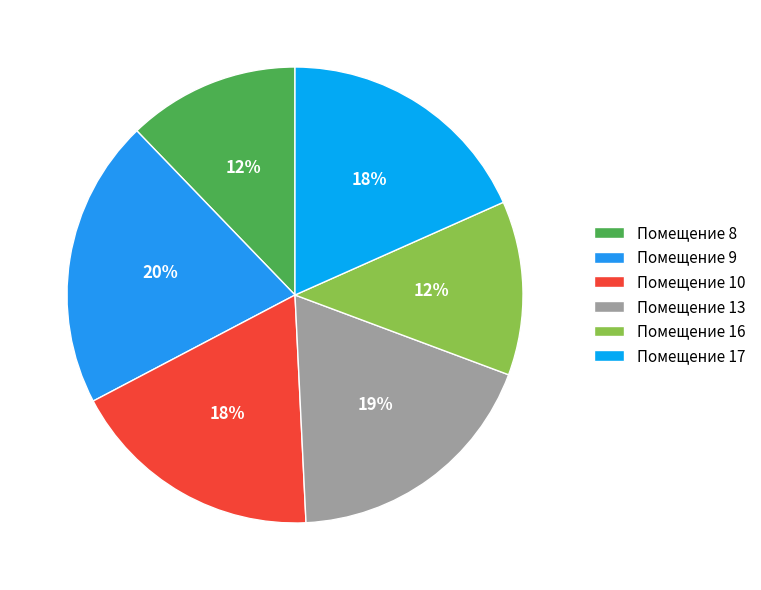

How many slices are in this pie chart?

6